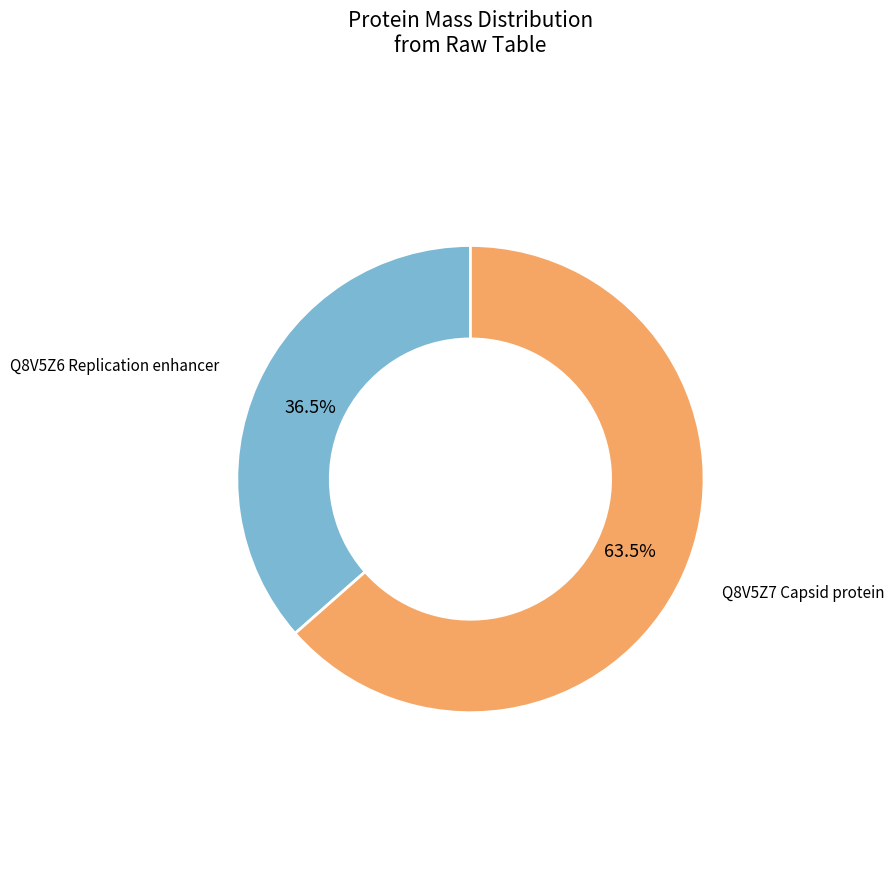

What is the smallest slice in the pie chart?

Q8V5Z6 Replication enhancer